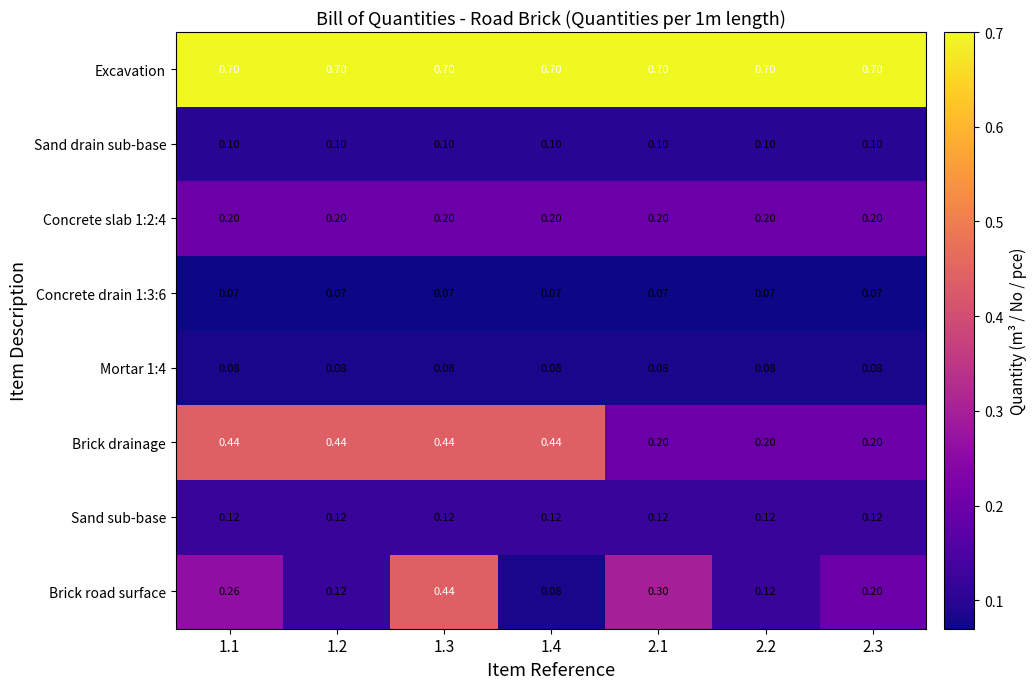

Which series has the widest spread of values?

Brick road surface